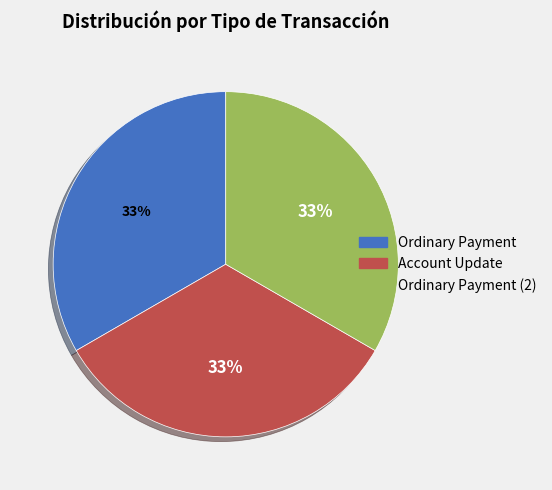

Count the number of slices in the pie.

3